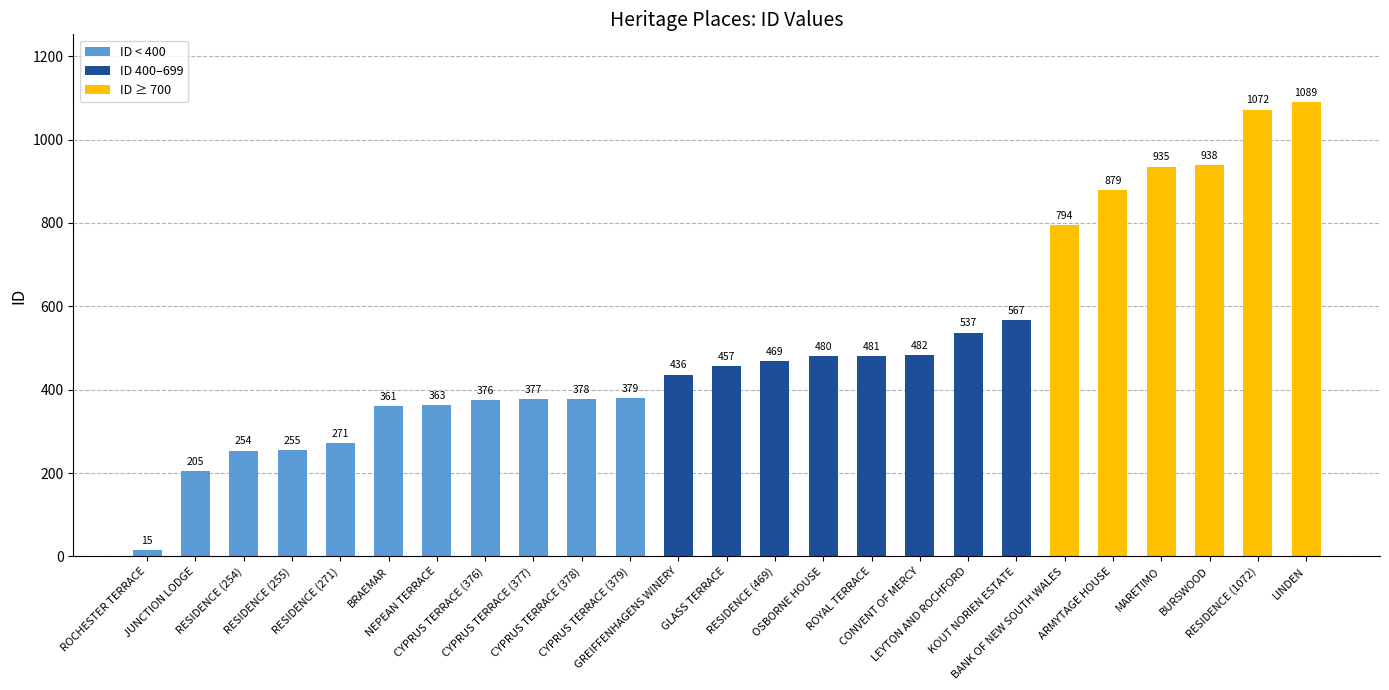

The value at CYPRUS TERRACE (377) is 377. True or false?

True